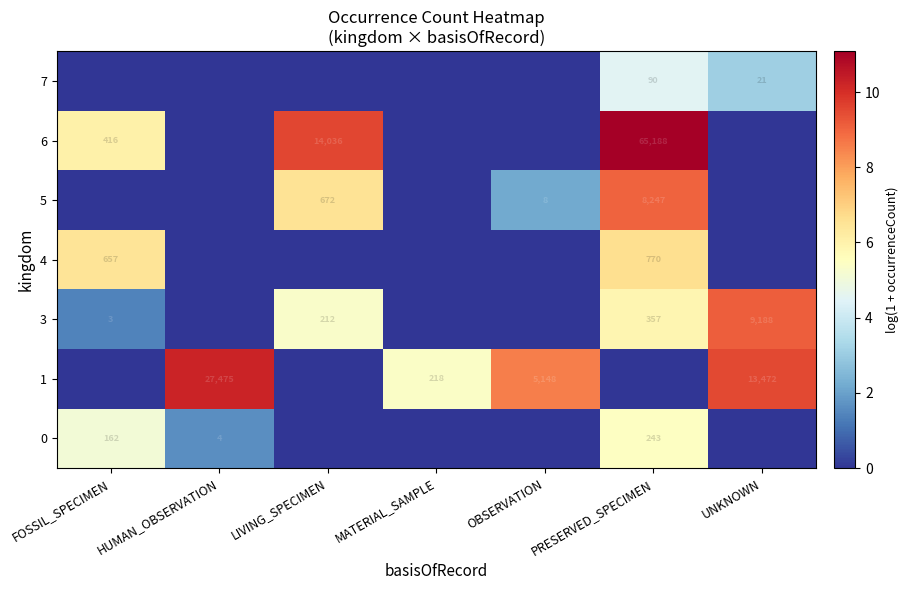

The 6 series shows 38135 at PRESERVED_SPECIMEN. True or false?

False